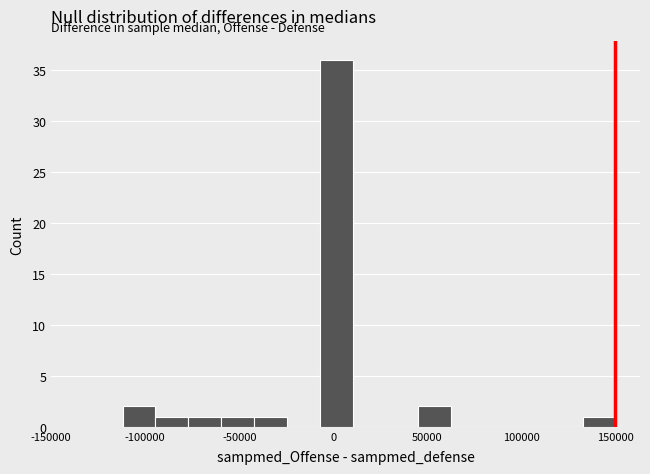

Read against the x-axis, roughly where is the centre of the tallest bar?

0